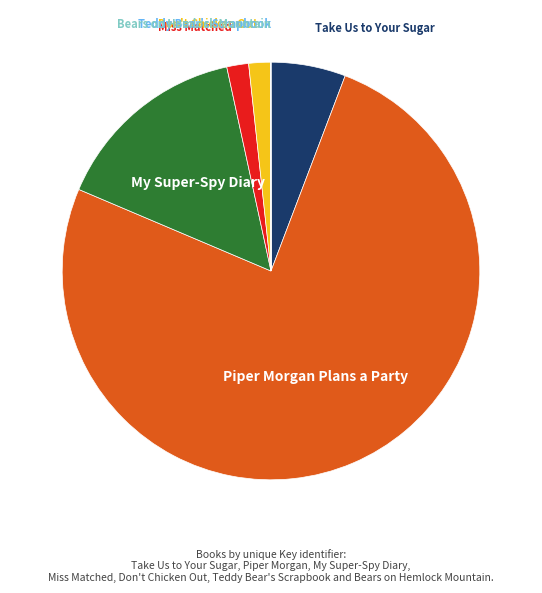

Is there a majority slice in this chart?

Yes